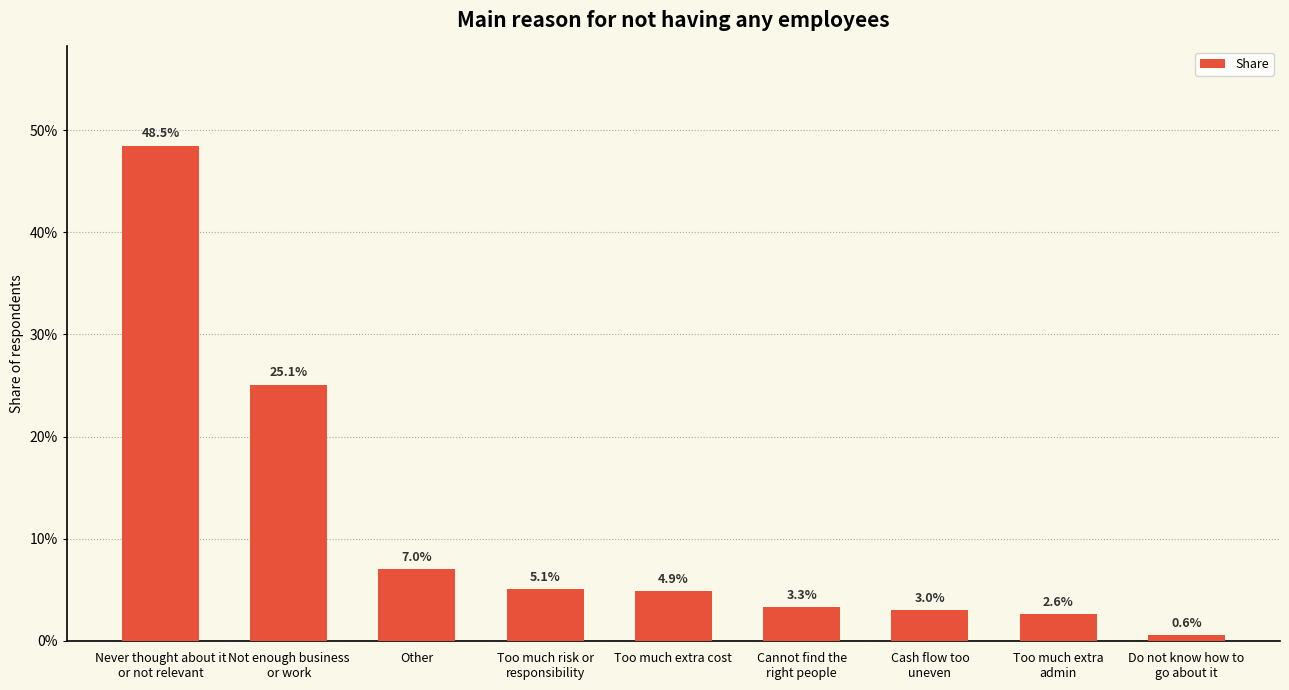

Reading left to right, transcribe all the data shown in this chart.

0.5	0.3	0.1	0.1	0.0	0.0	0.0	0.0	0.0